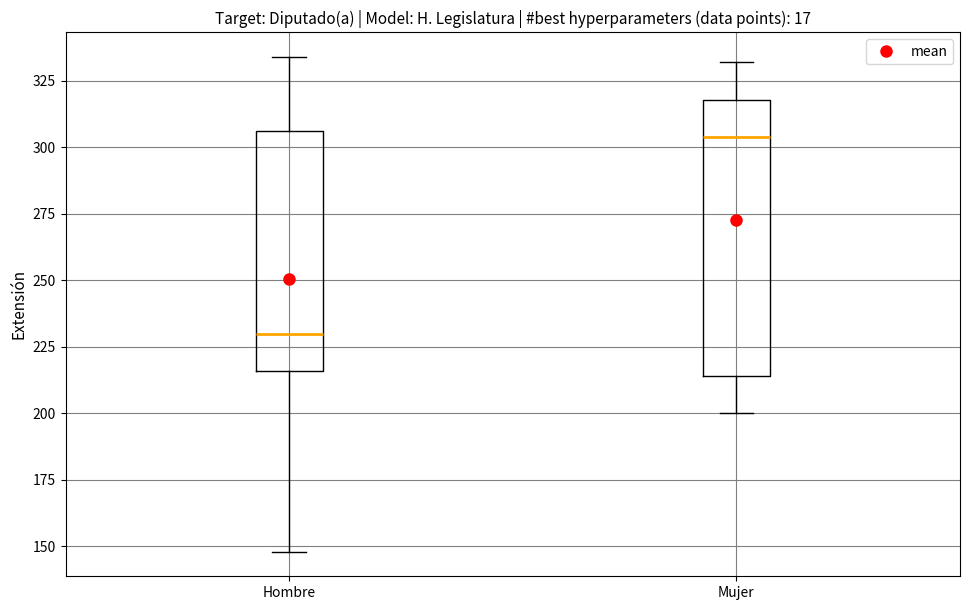

Comparing the boxes themselves (not the whiskers), which one is the tallest?

Mujer